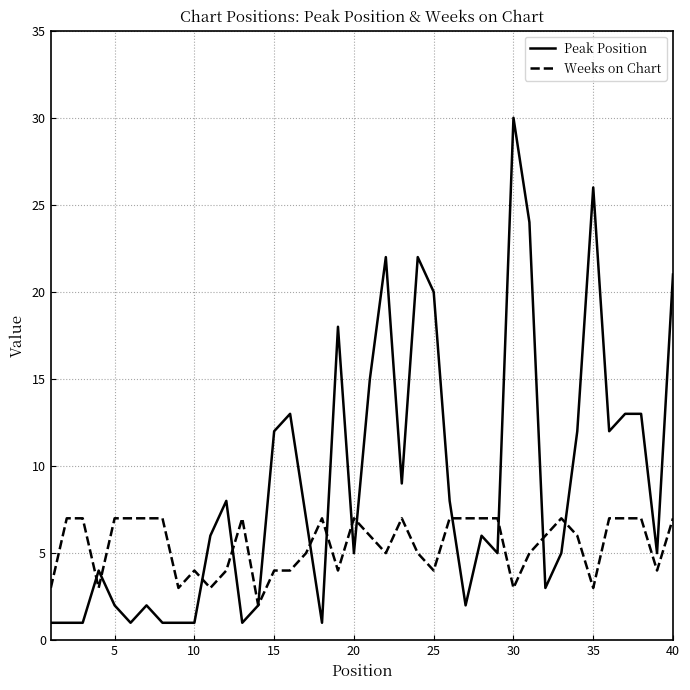

Is this an area chart (filled region under the line)?

No